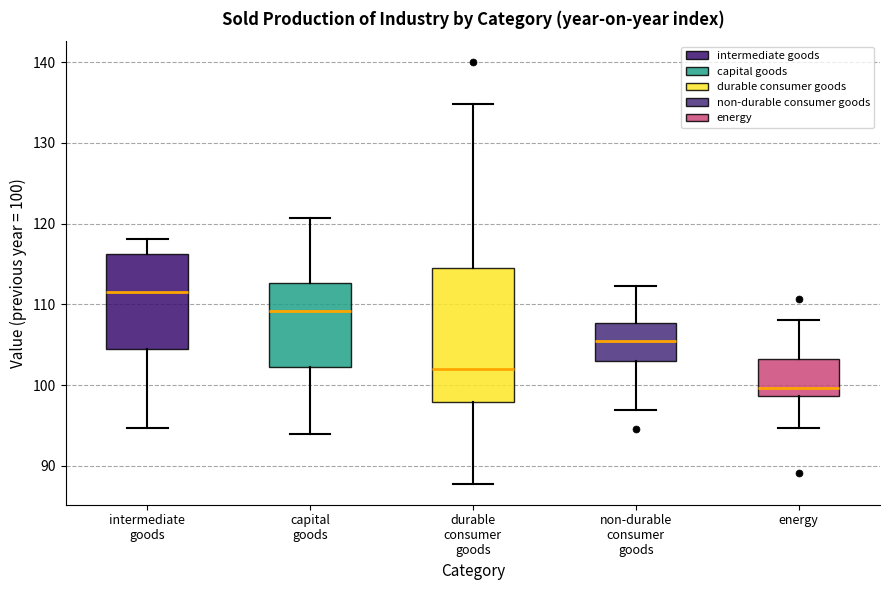

Reading left to right, read every box against the y-axis: the position of its median line, the range the box covers, and the ends of its whiskers. The values are not printed on the chart, so give them approximately, as read against the axis.

intermediate goods: median 112, box 104 to 116, whiskers 95 to 118
capital goods: median 109, box 102 to 113, whiskers 94 to 121
durable consumer goods: median 102, box 98 to 115, whiskers 88 to 135
non-durable consumer goods: median 106, box 103 to 108, whiskers 97 to 112
energy: median 100, box 99 to 103, whiskers 95 to 108